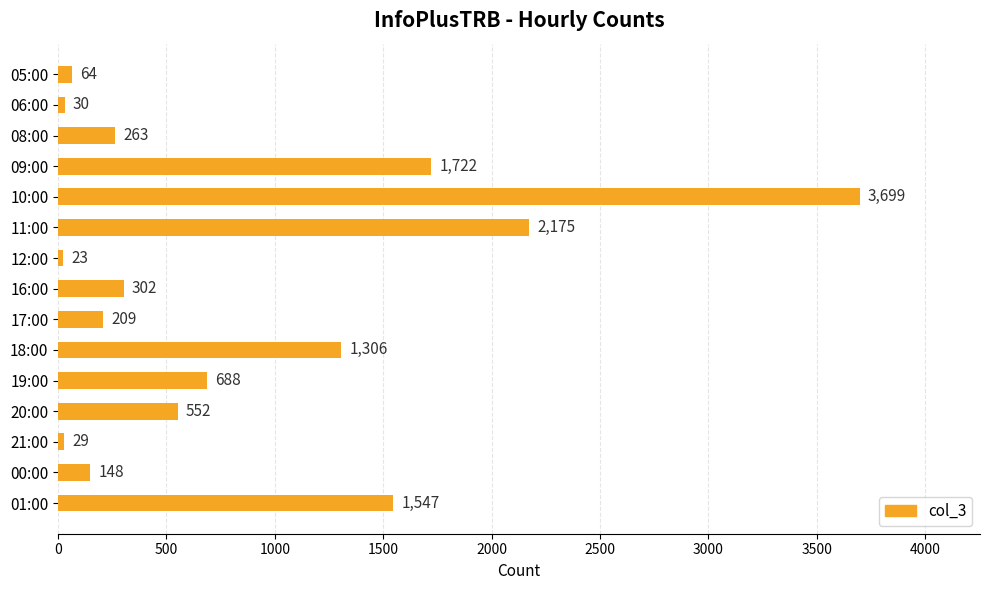

Which has a higher value, 12:00 or 16:00?

16:00